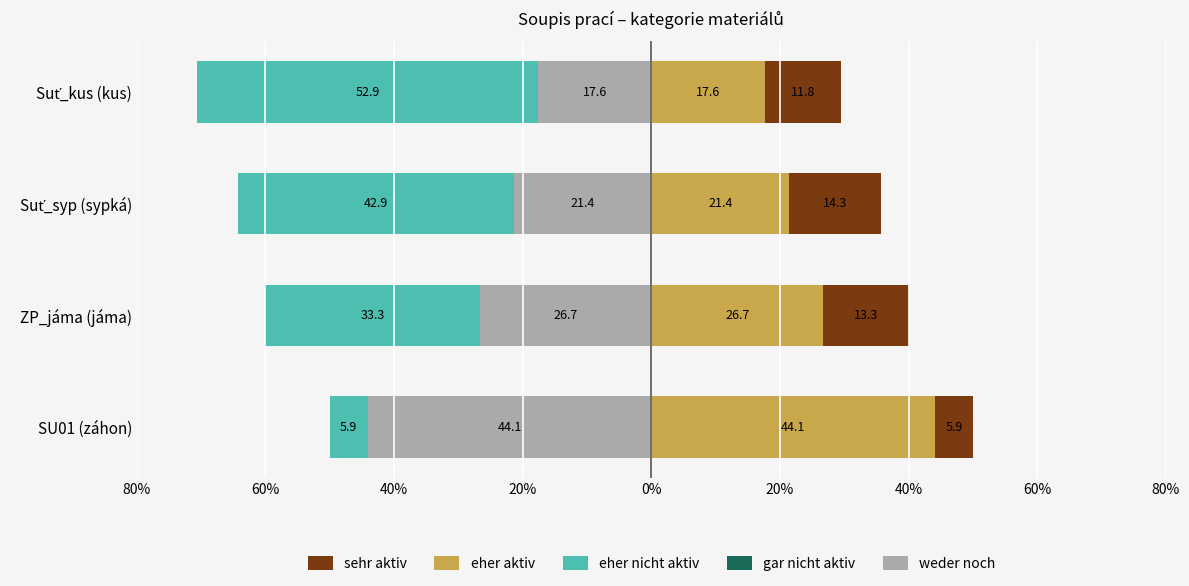

How many data points in weder noch are less than -21?

3